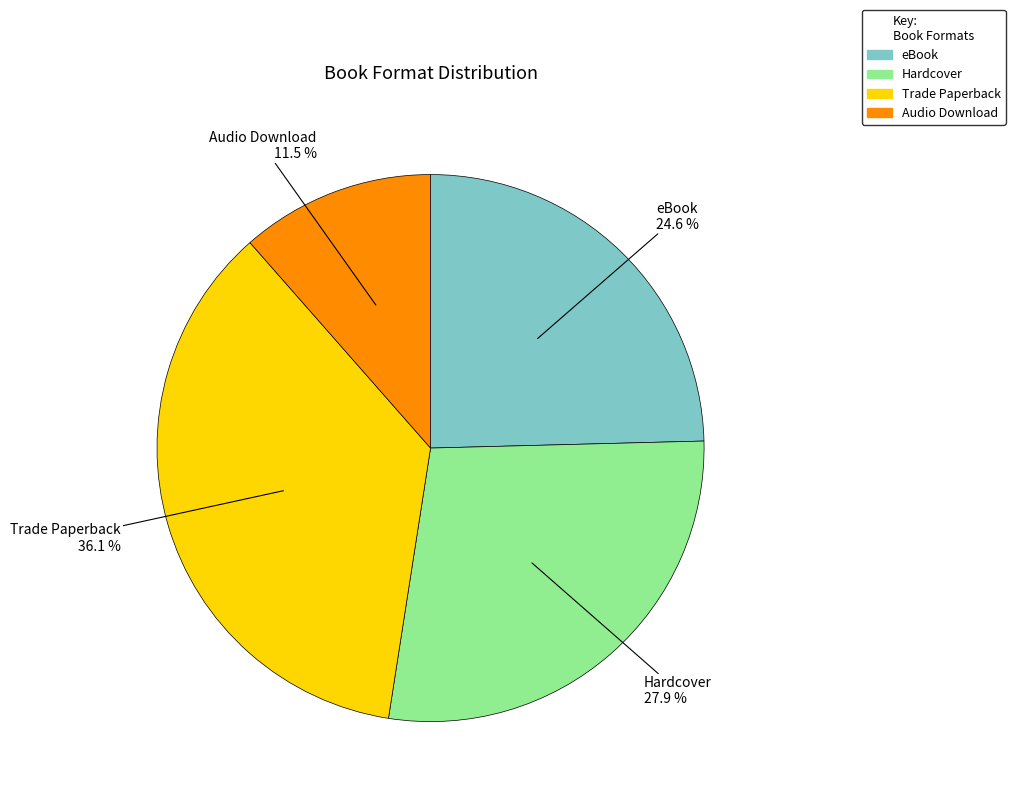

Combined, do Hardcover and eBook account for over 50%?

Yes